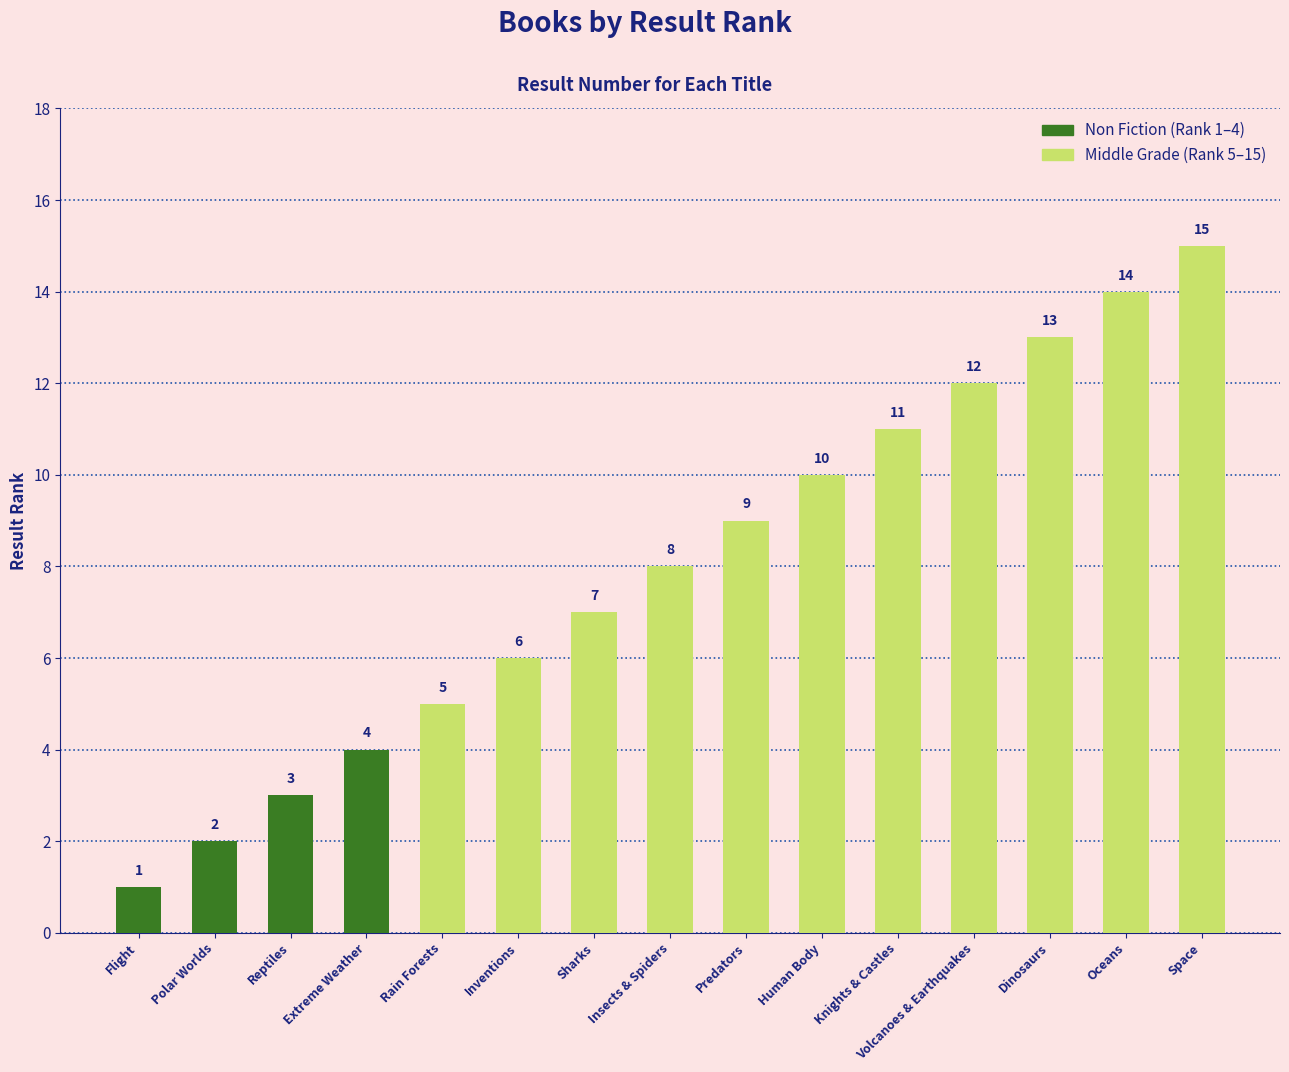

What is the sum of all values?

120